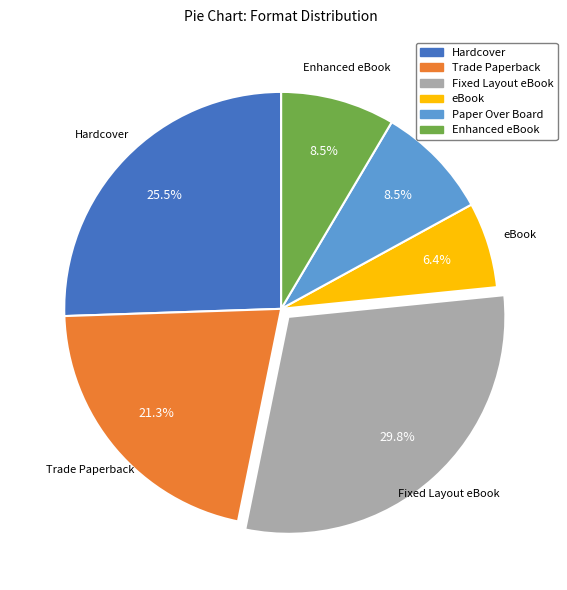

To the nearest percent, what is the average slice percentage?

17%